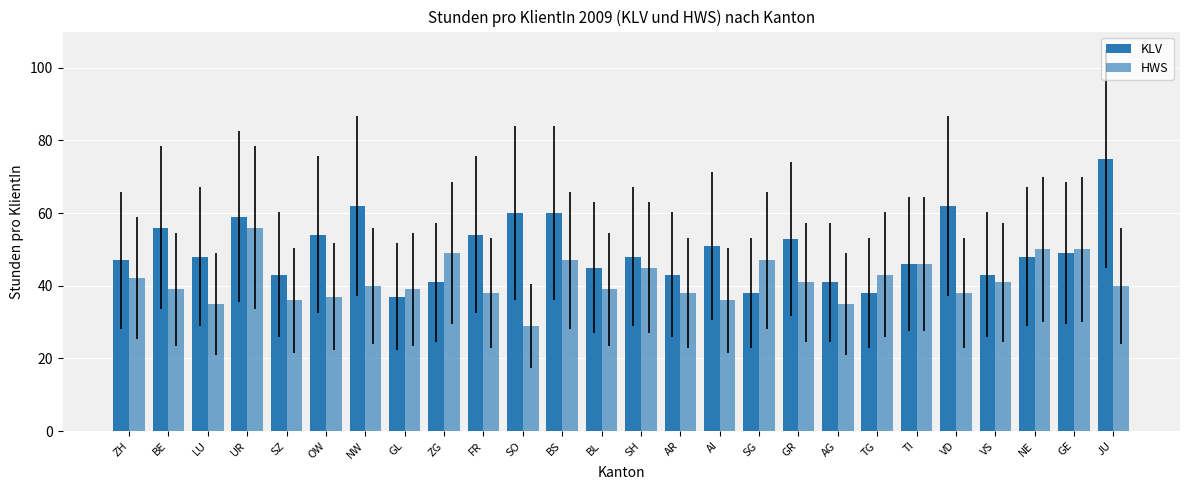

At which category is the sum across all series the highest?

UR